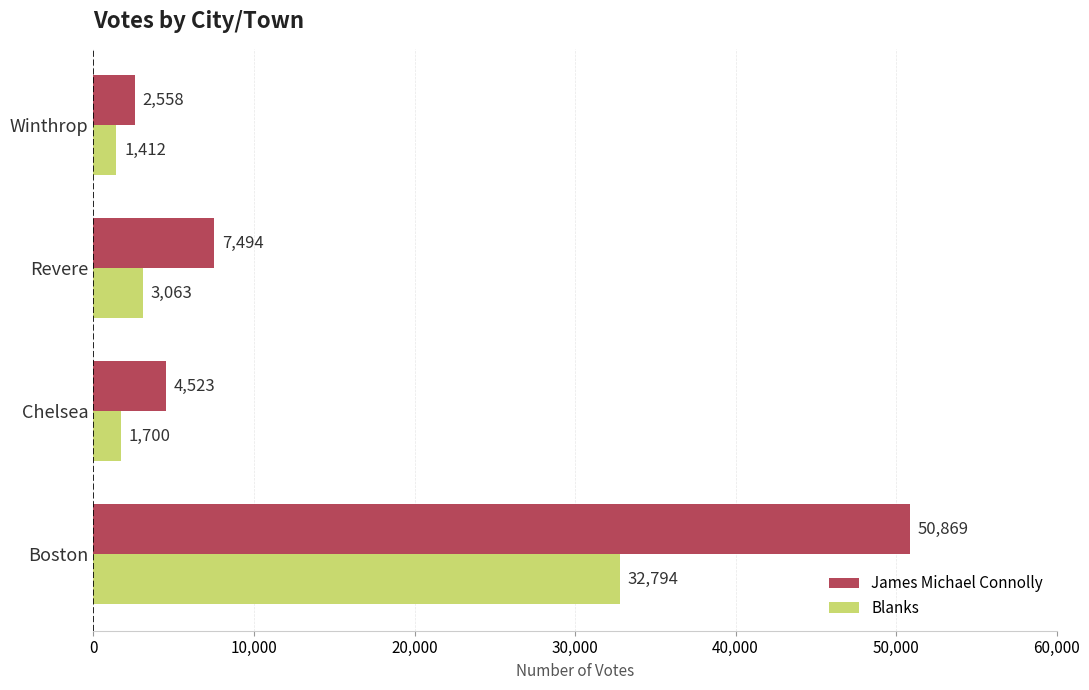

What is the minimum value for James Michael Connolly?

2558